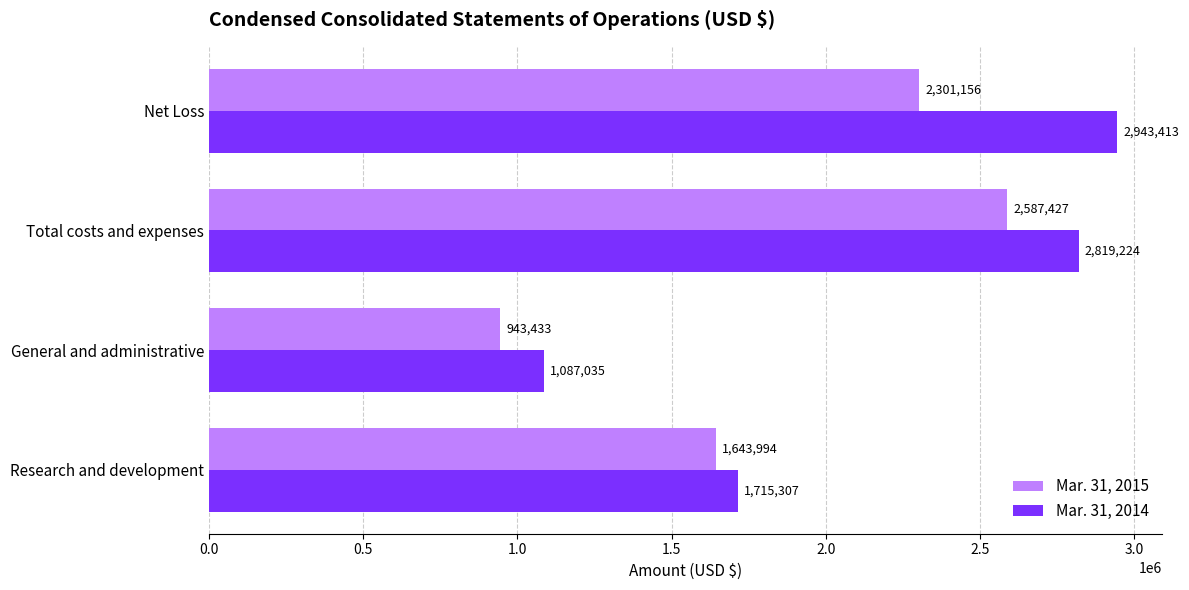

Is the value of Mar. 31, 2014 at Research and development greater than the value of Mar. 31, 2015 at Total costs and expenses?

No